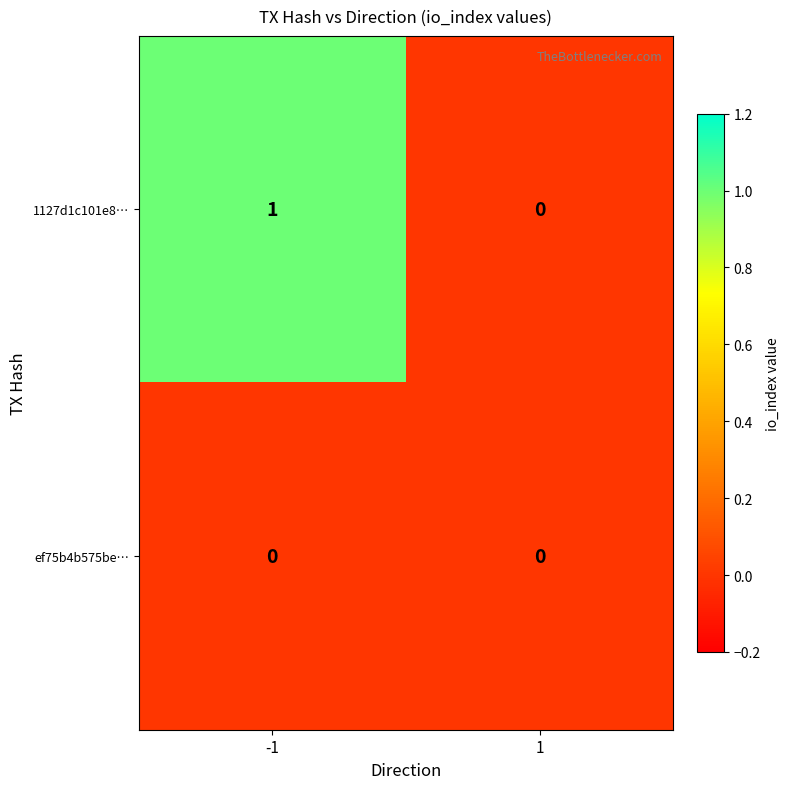

Which series has the widest spread of values?

1127d1c101e8…